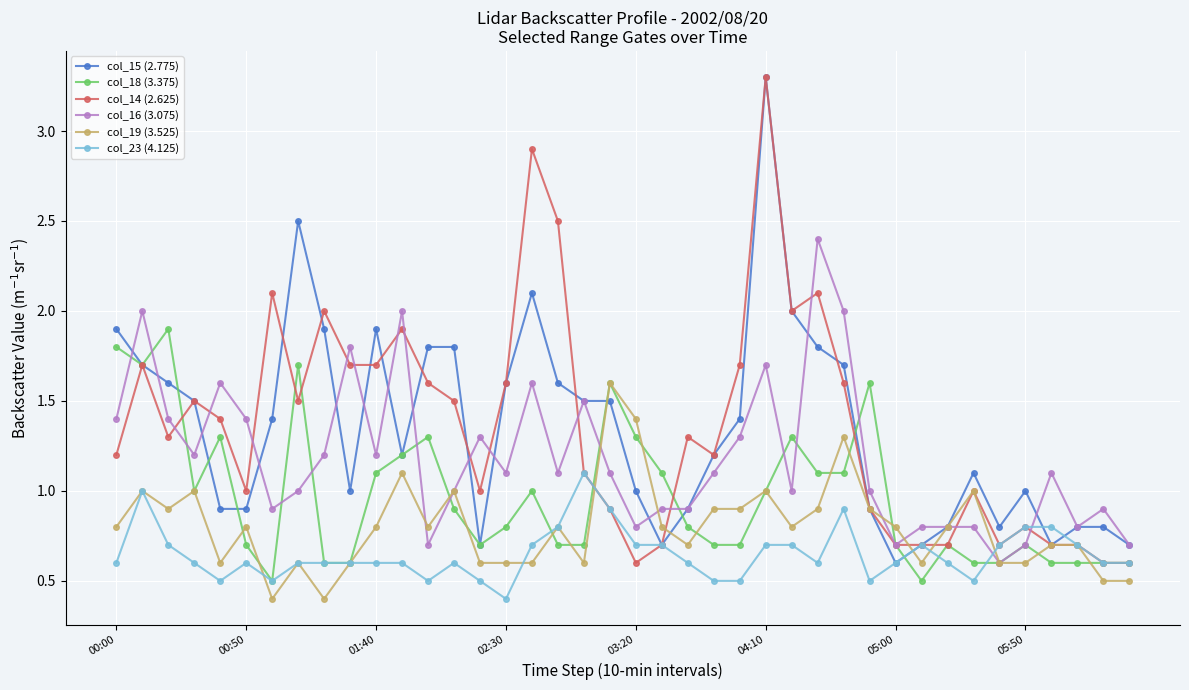

At how many categories does at least one series exceed 0?

40